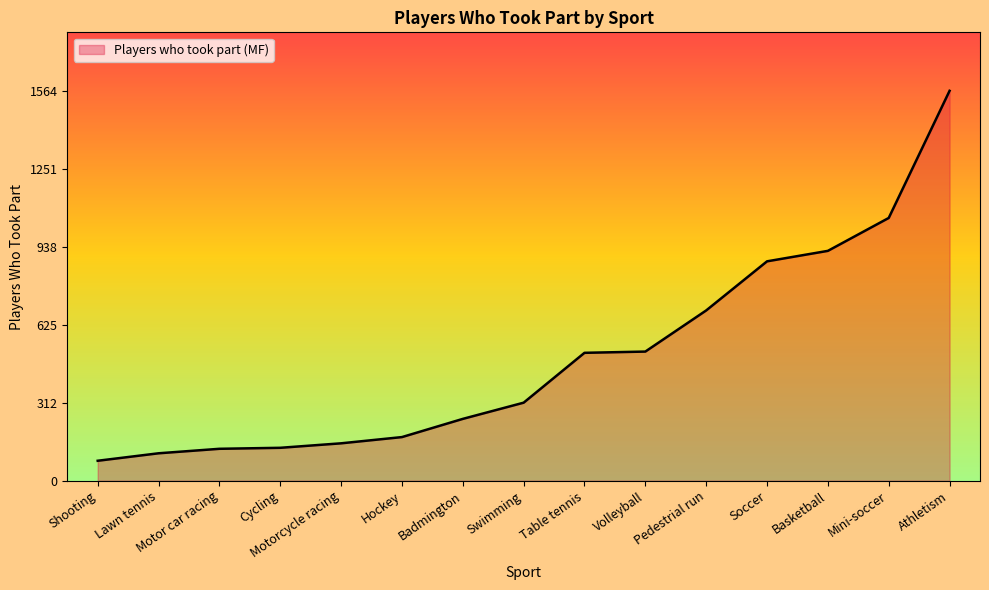

What is the smallest value displayed?

80